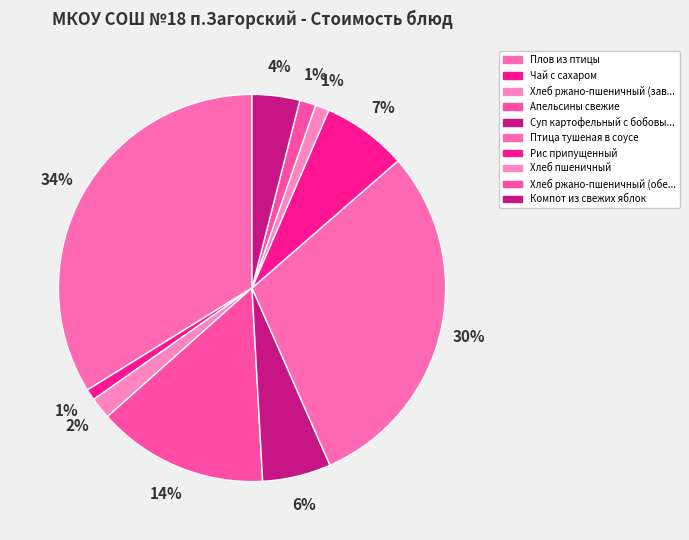

To the nearest percent, what percentage of the pie is Птица тушеная в соусе?

30%